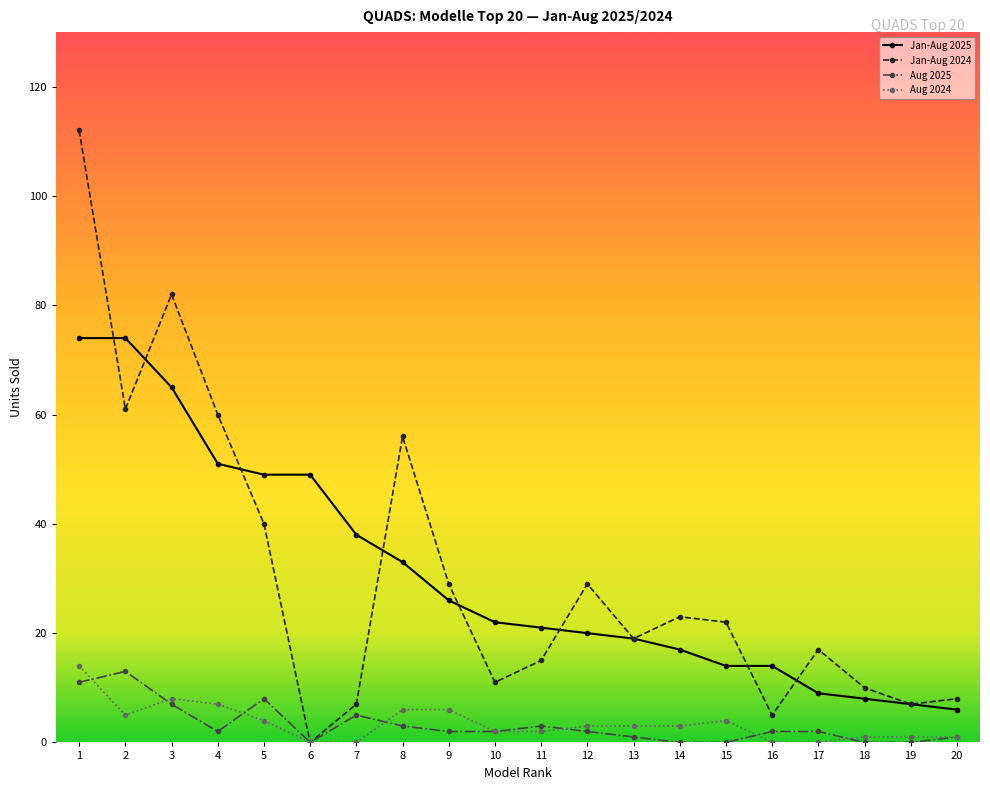

What is the greatest value displayed?

112